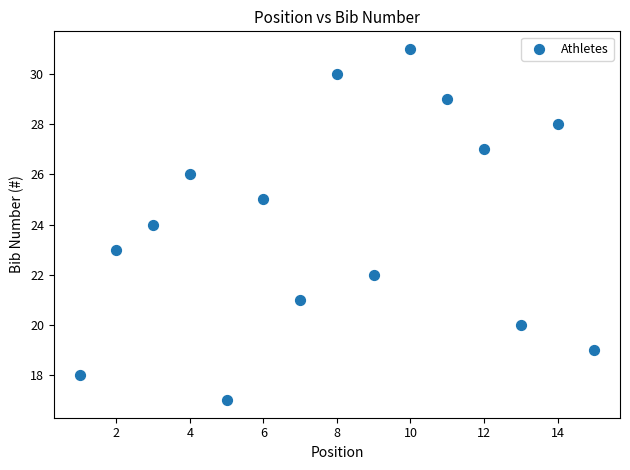

What is the range of X values (max minus min)?

14